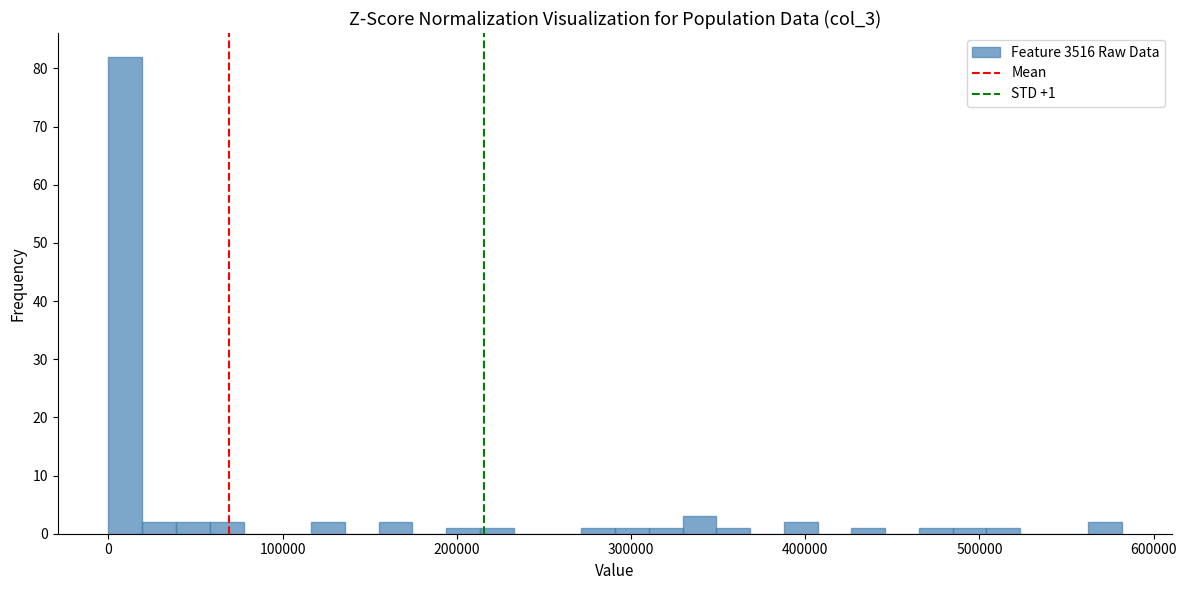

Around what value on the x-axis is the tallest bar? Give the approximate position of its centre, as read against the axis.

10000